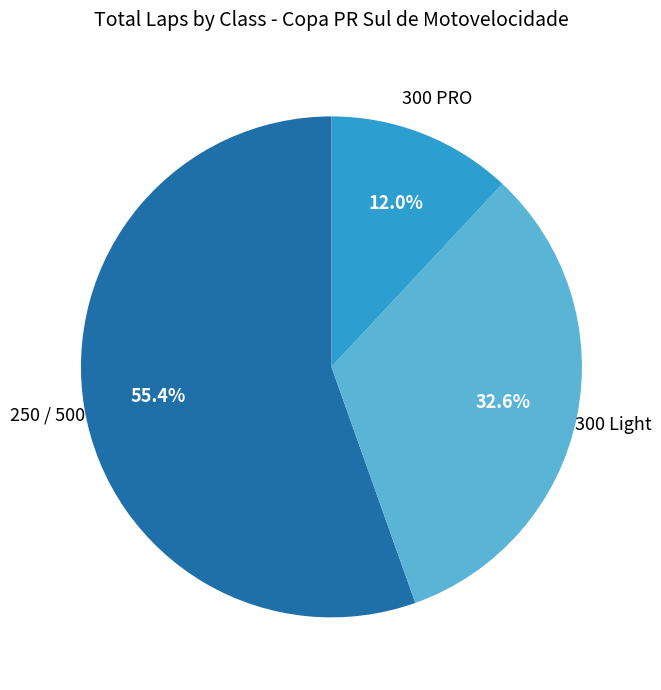

How many slices are in this pie chart?

3